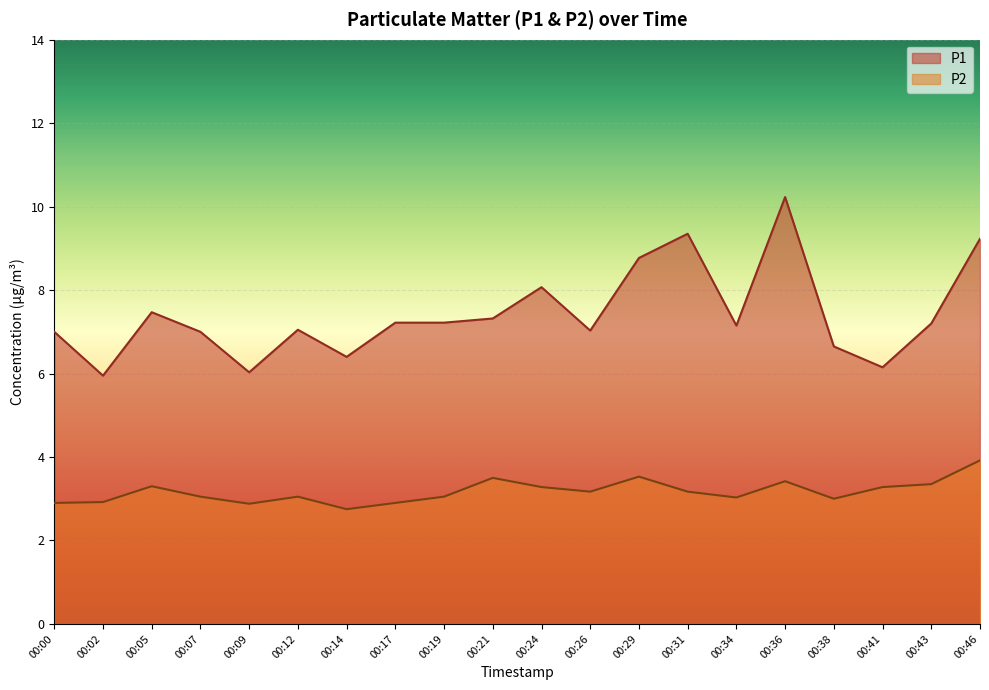

At which category does P2 reach its first local valley?

00:09